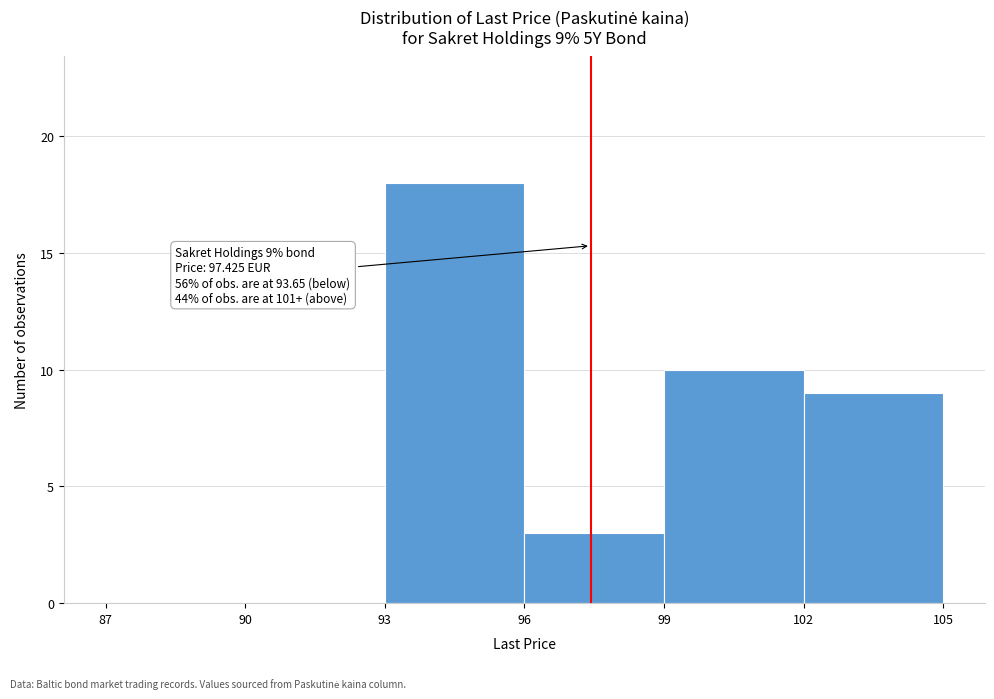

Over which range of the x-axis is the bar tallest?

93 to 96